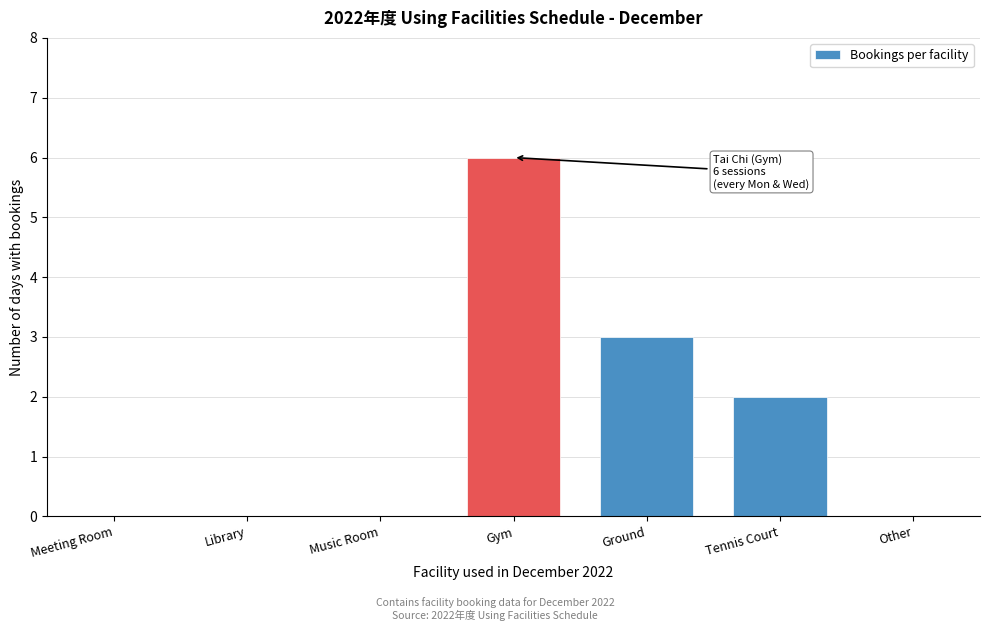

Reading left to right, transcribe all the data shown in this chart.

Meeting Room=0	Library=0	Music Room=0	Gym=6	Ground=3	Tennis Court=2	Other=0